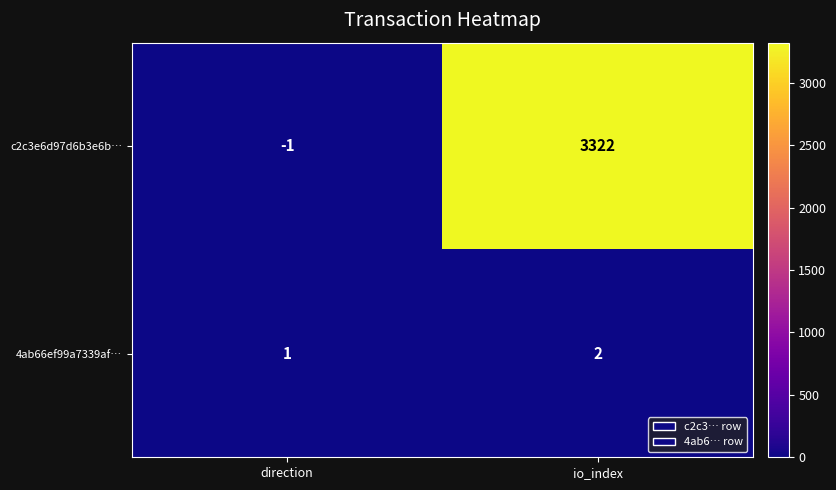

The value of c2c3e6d97d6b3e6b… at direction is 0. True or false?

False